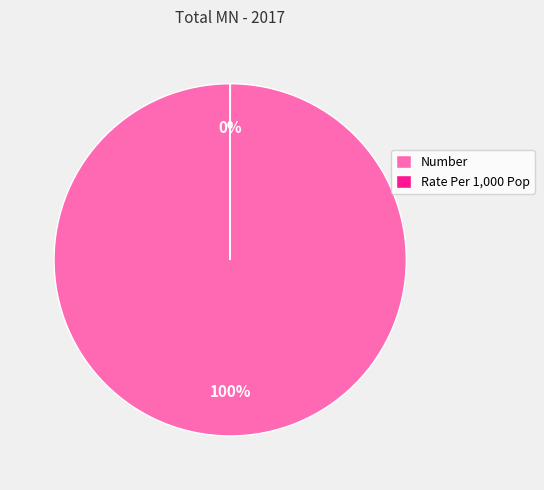

Which category accounts for the majority?

Number